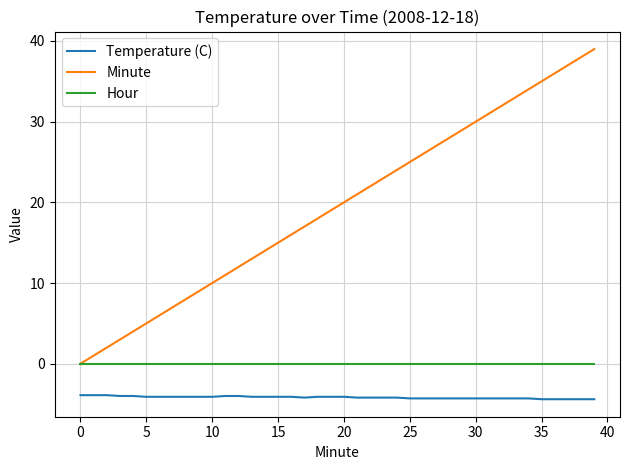

Rank the series by their maximum value, from highest to lowest.

Minute, Hour, Temperature (C)